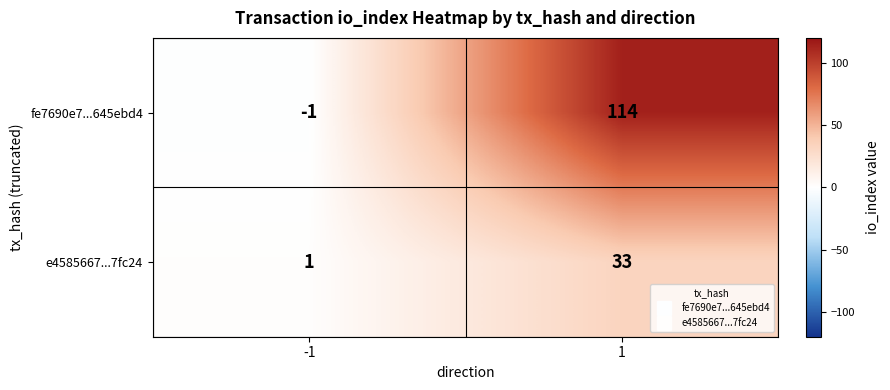

Between -1 and 1, which series saw the biggest shift?

fe7690e7...645ebd4